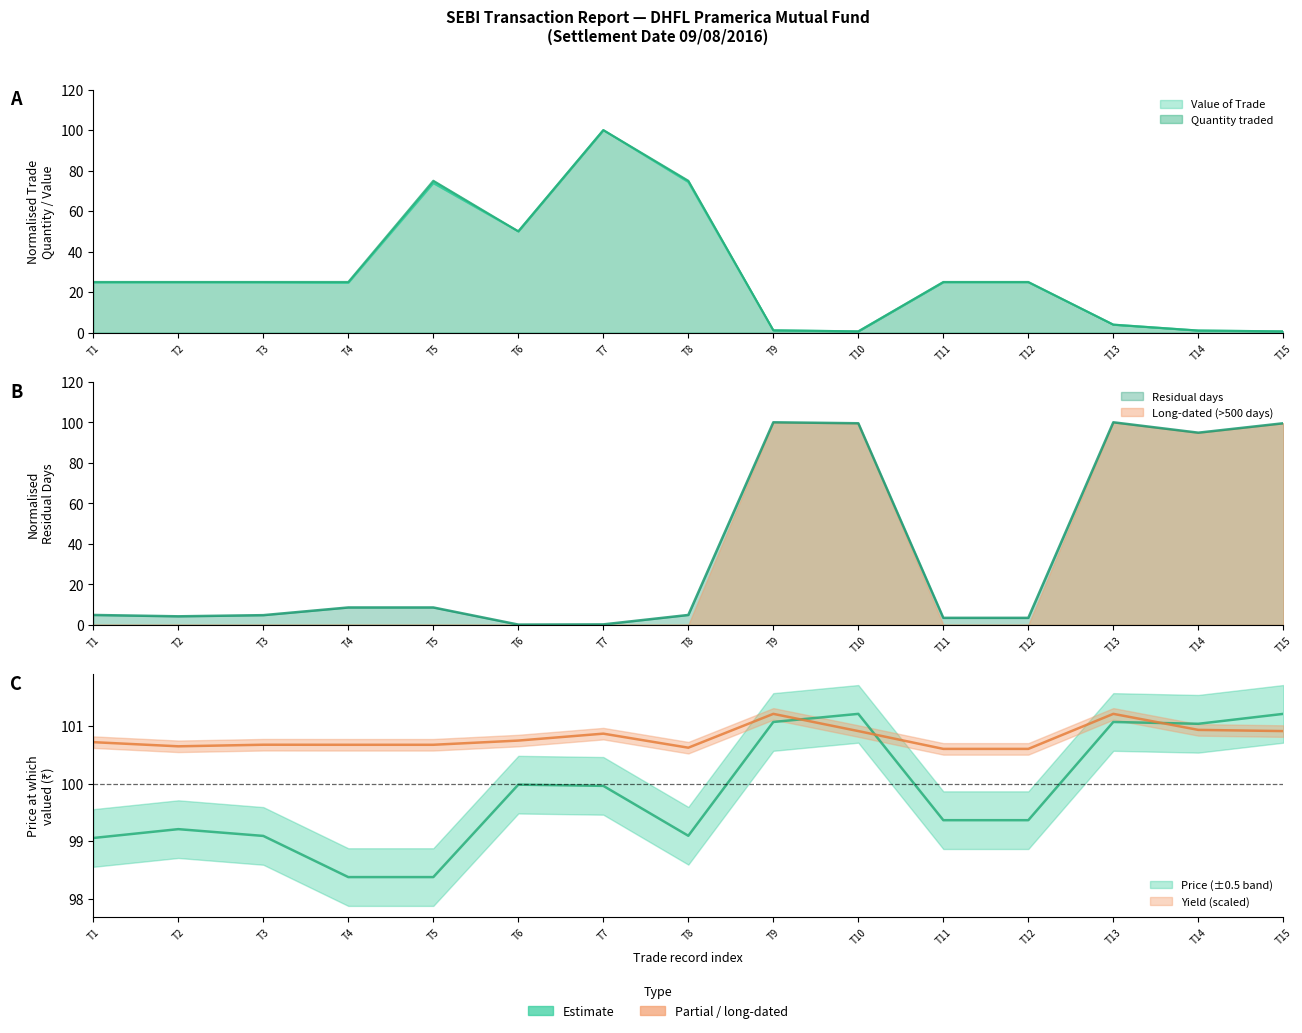

How many intersections are there between Value of Trade and Quantity traded?

4